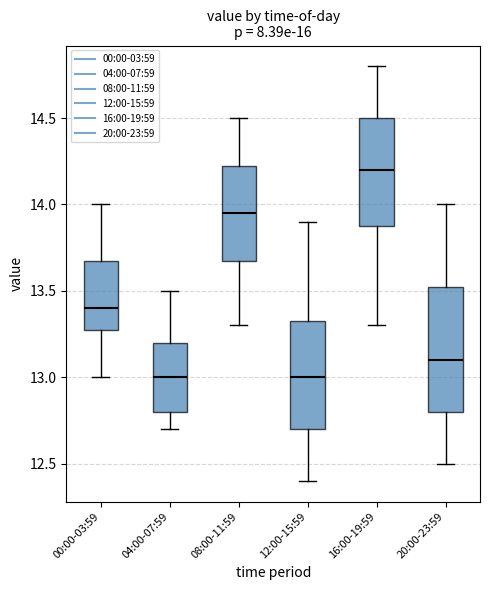

Where does the median line of the box for 00:00-03:59 sit on the y-axis? The values are not printed on the chart, so give them approximately, as read against the axis.

13.40